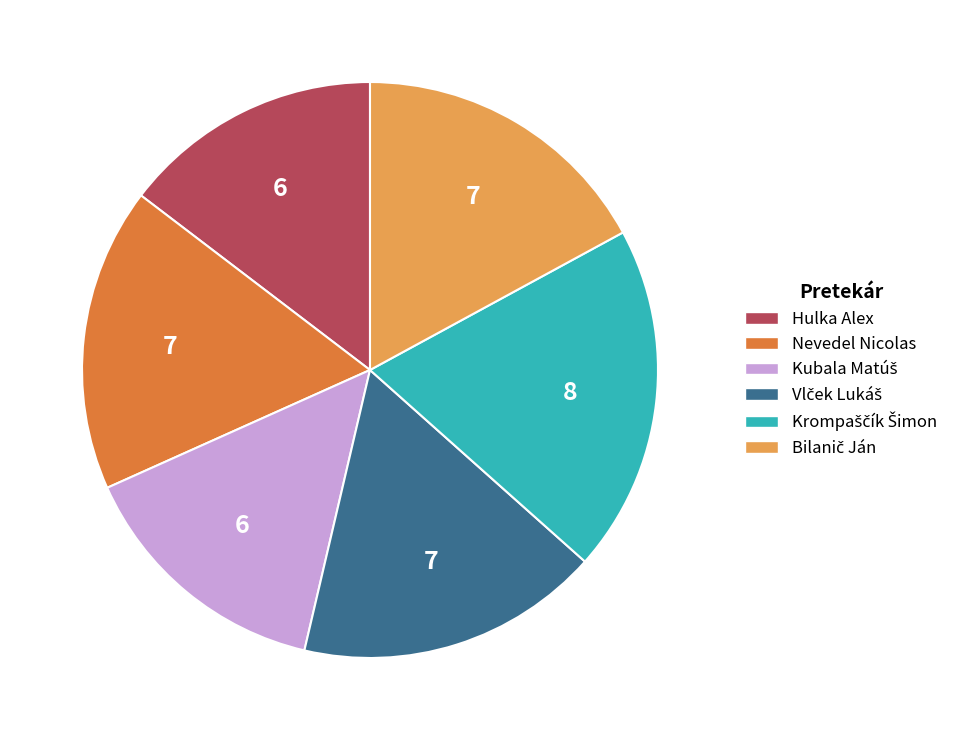

Do Hulka Alex and Nevedel Nicolas together represent more than half of the pie?

No